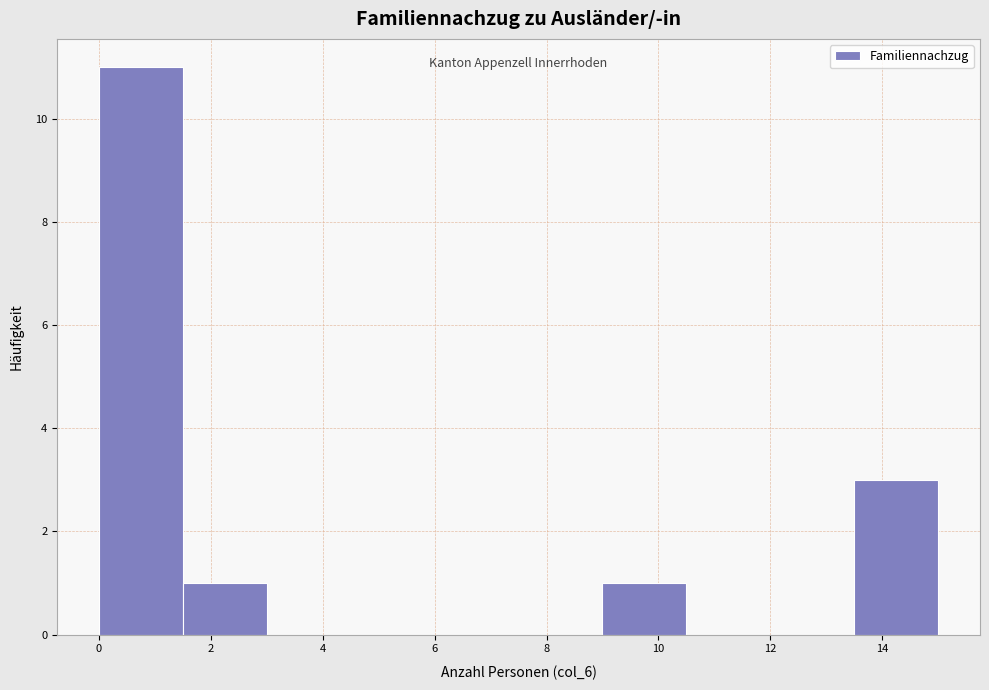

Over which range of the x-axis is the bar tallest?

0.0 to 1.5